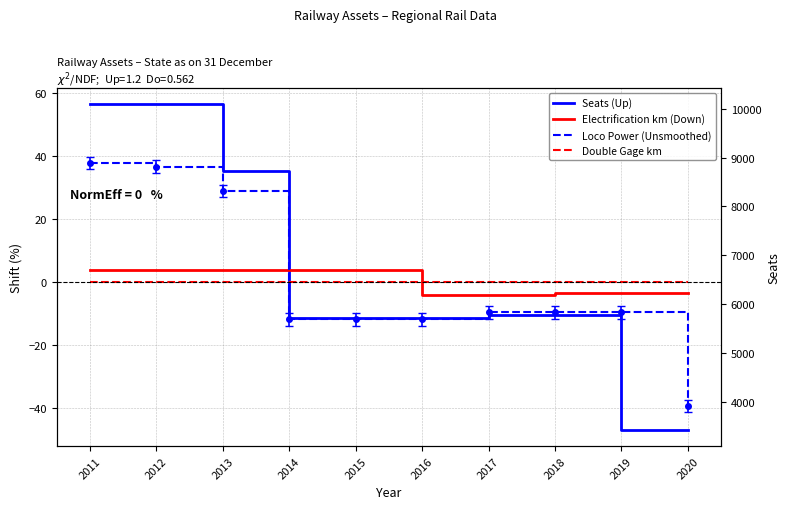

How many values in the Loco Power (Unsmoothed) series exceed -9?

3